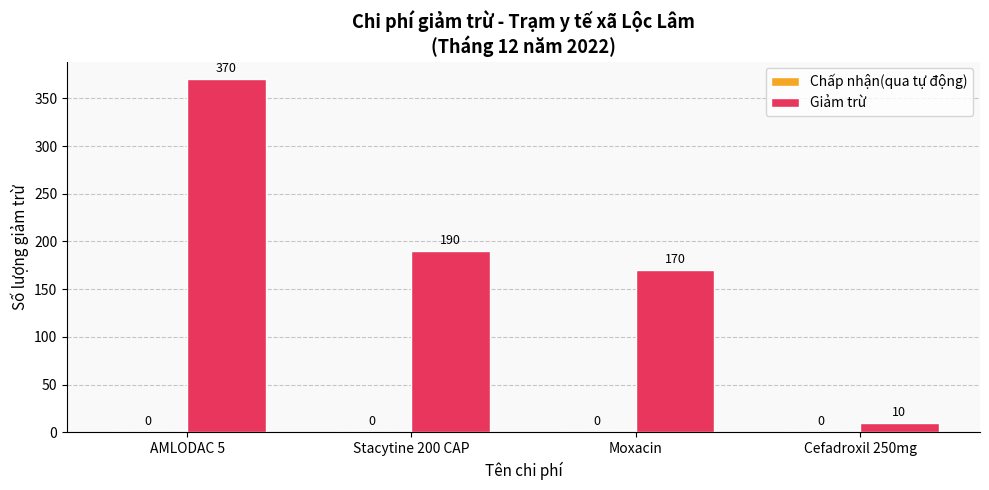

What position from the left is Stacytine 200 CAP?

2